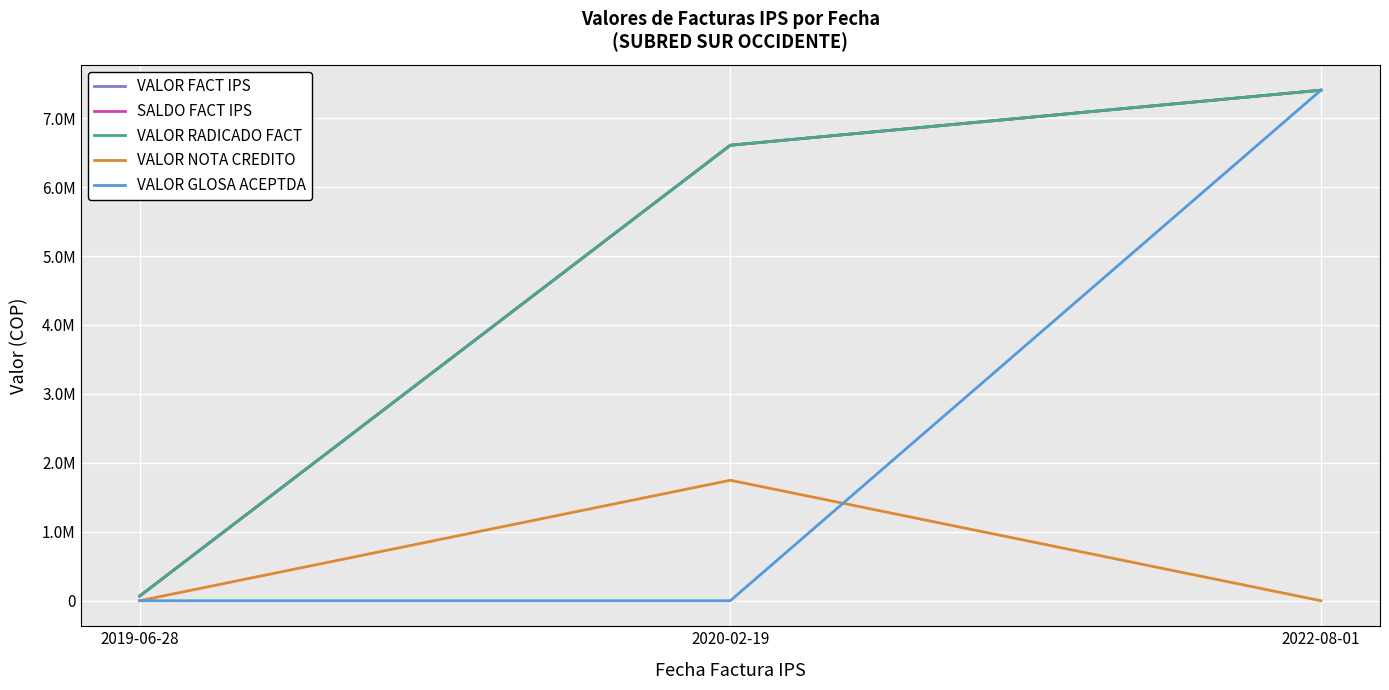

Is this an area chart (filled region under the line)?

No